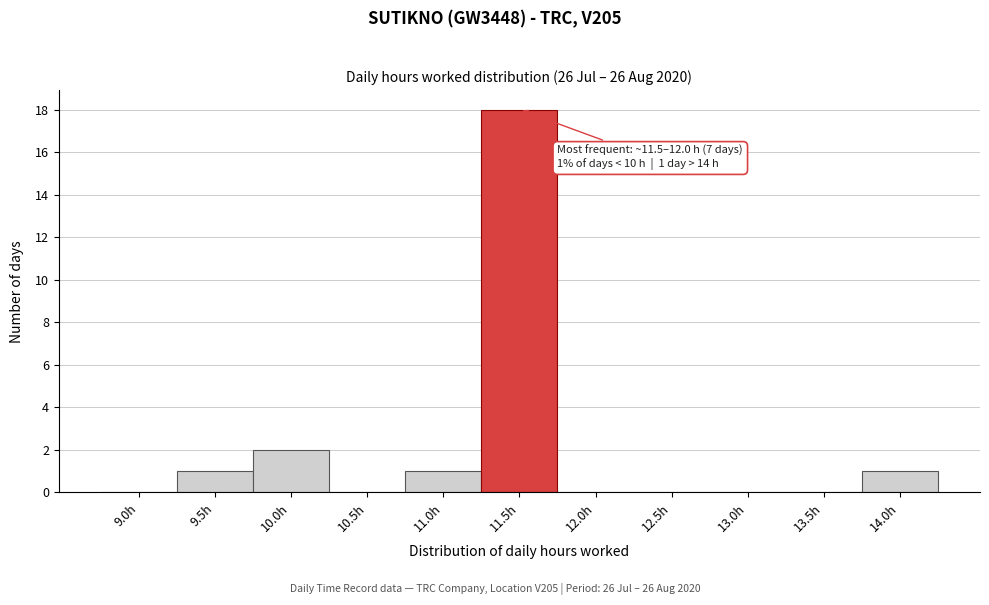

Reading left to right, extract all data points from this chart.

9.0h=0	9.5h=1	10.0h=2	10.5h=0	11.0h=1	11.5h=18	12.0h=0	12.5h=0	13.0h=0	13.5h=0	14.0h=1